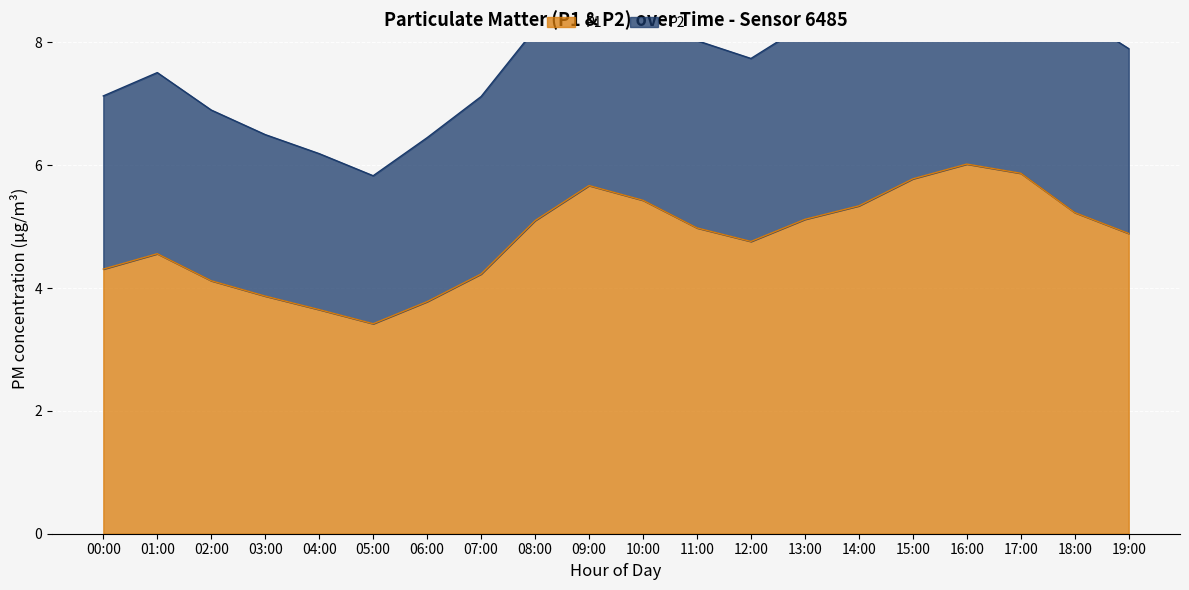

The P2 series shows 12.8 at 11:00. True or false?

False